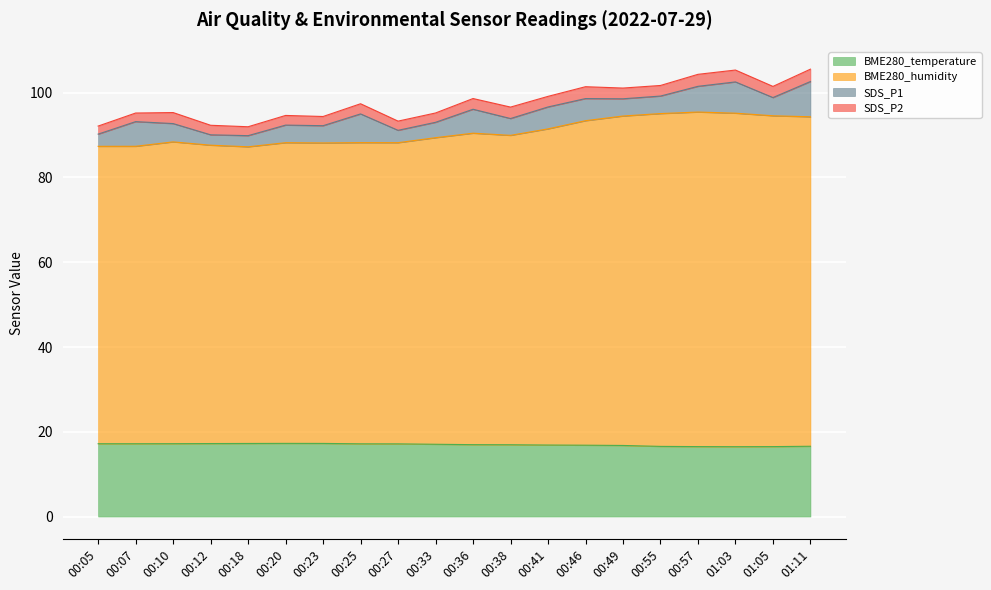

Which category has the highest value in the BME280_humidity series?

00:57